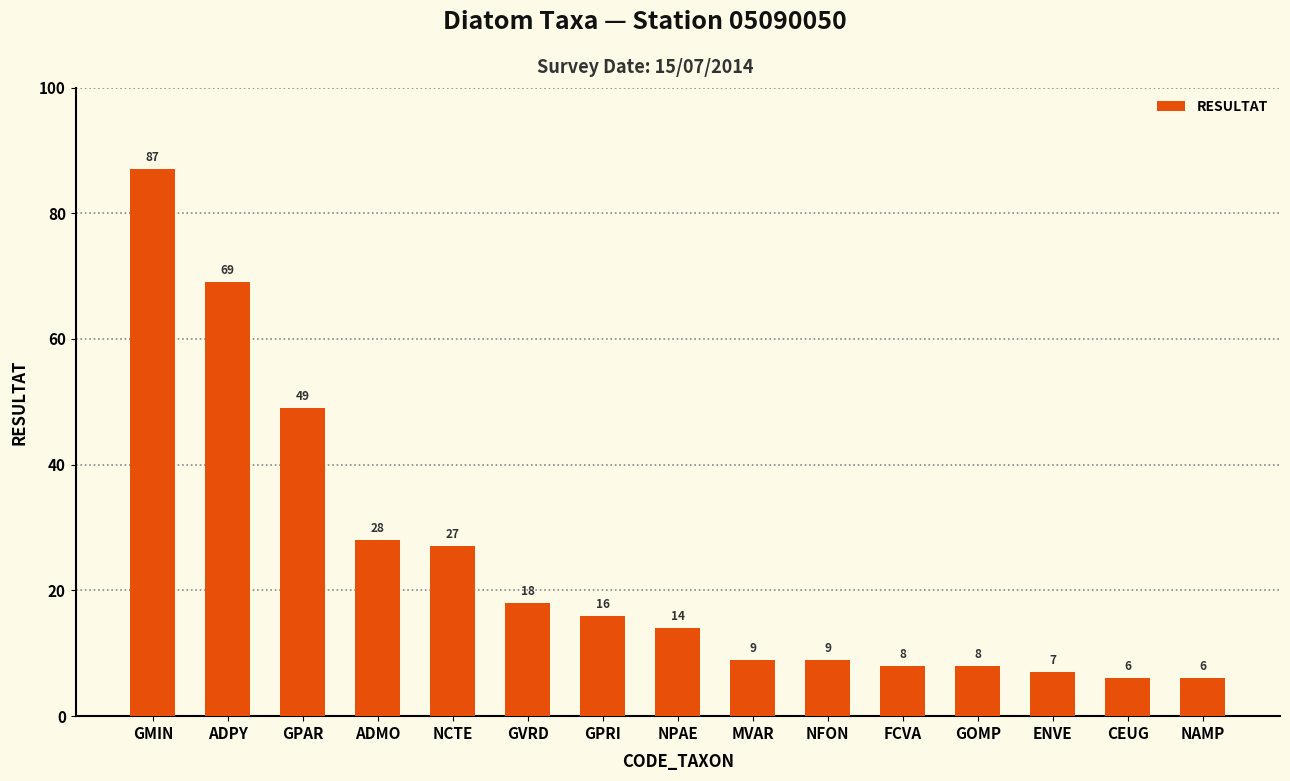

Which has a higher value, FCVA or NAMP?

FCVA